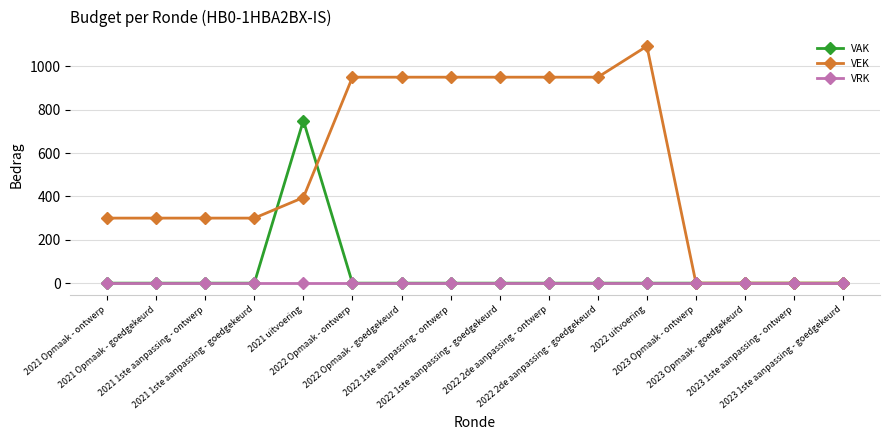

List the series in order of their peak value, lowest first.

VRK, VAK, VEK